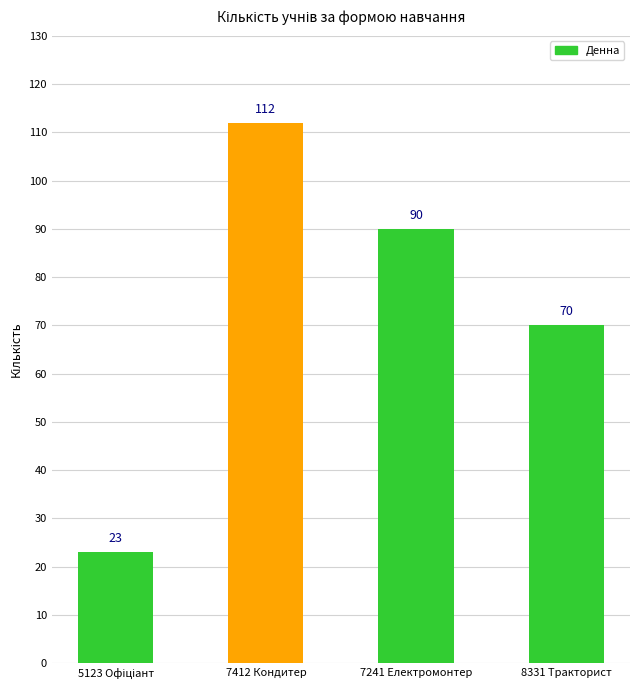

What is the difference between the values at 7412 Кондитер and 8331 Тракторист?

42